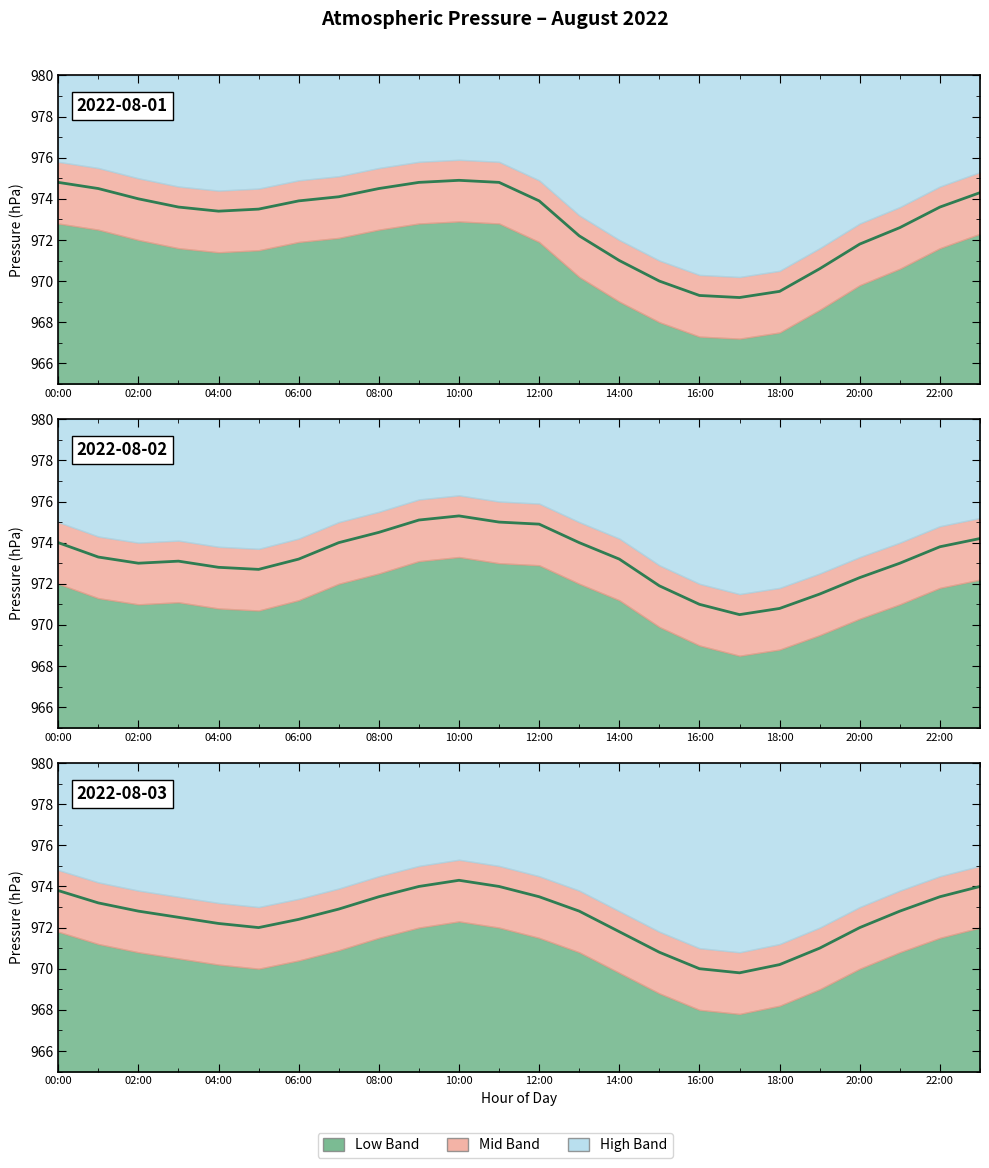

What is the total value across all series at 17:00?

2909.5